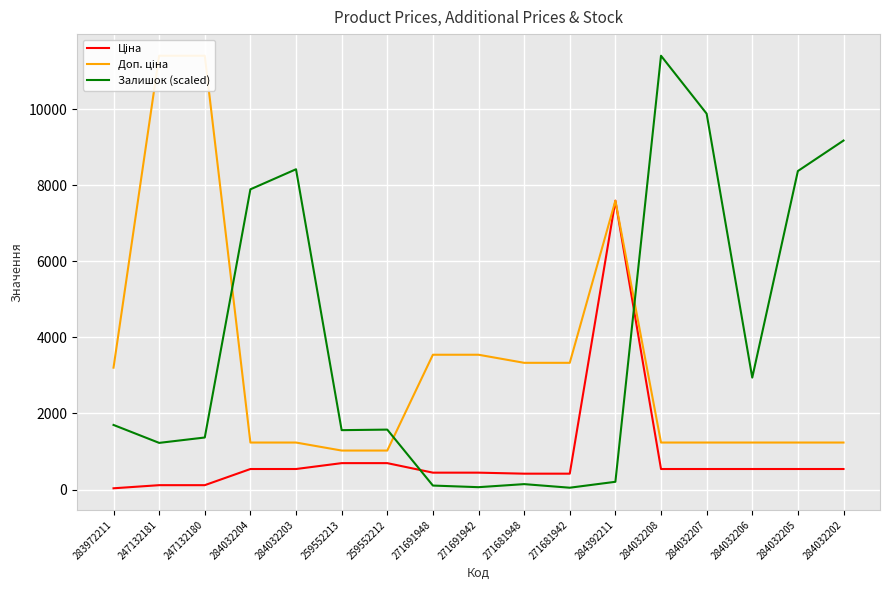

What is the label of the 8th point from the left?

271691948